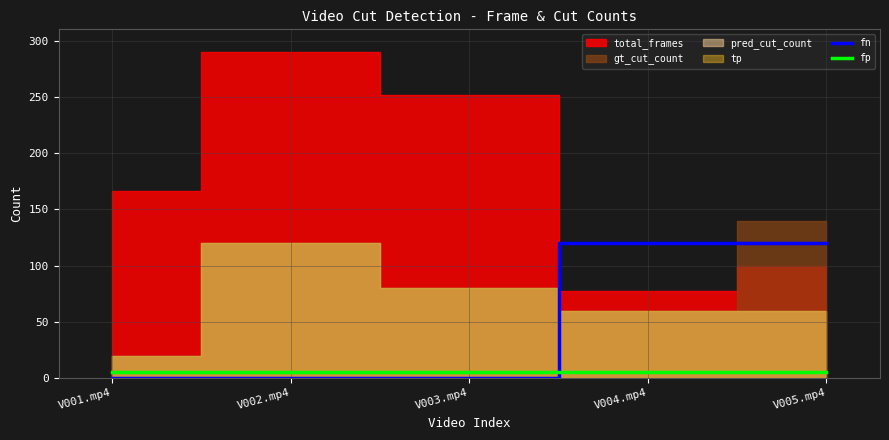

Between which two adjacent categories do fn and fp first intersect?

V003.mp4 and V004.mp4